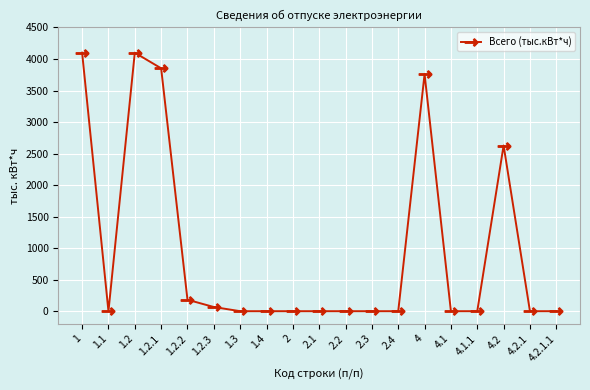

How many lines are shown in the chart?

1